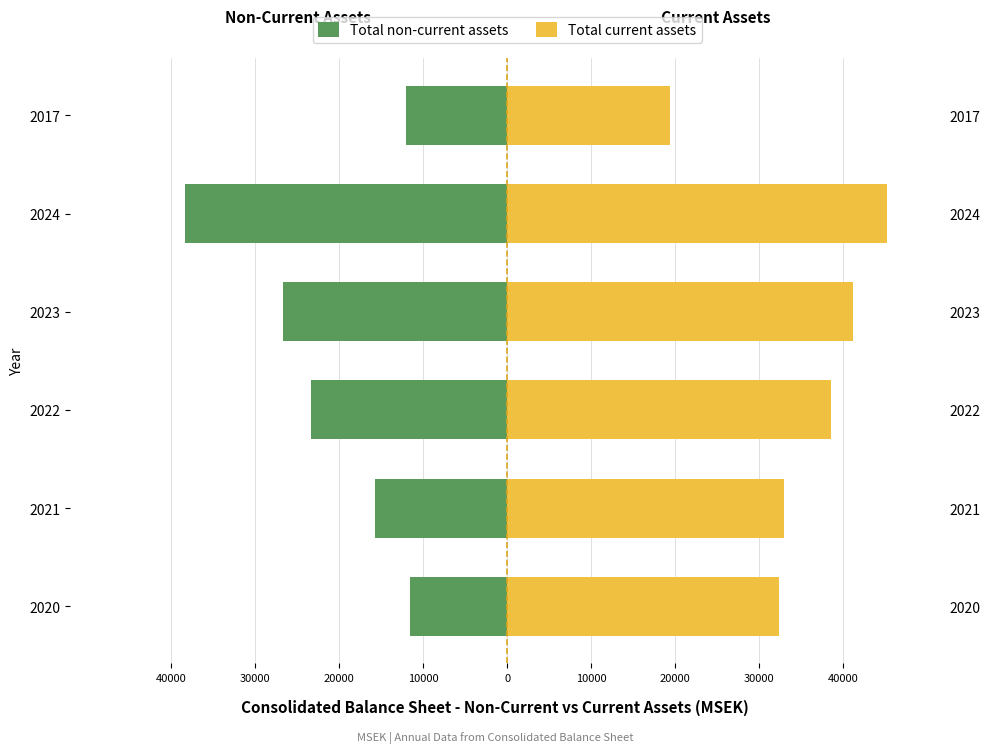

Read the Total current assets value at 2022.

38475